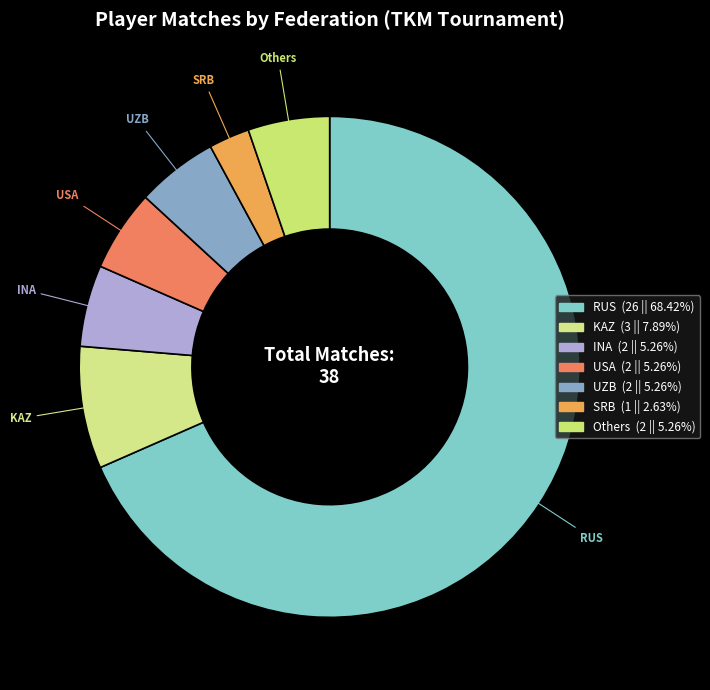

How many segments does this pie chart have?

7